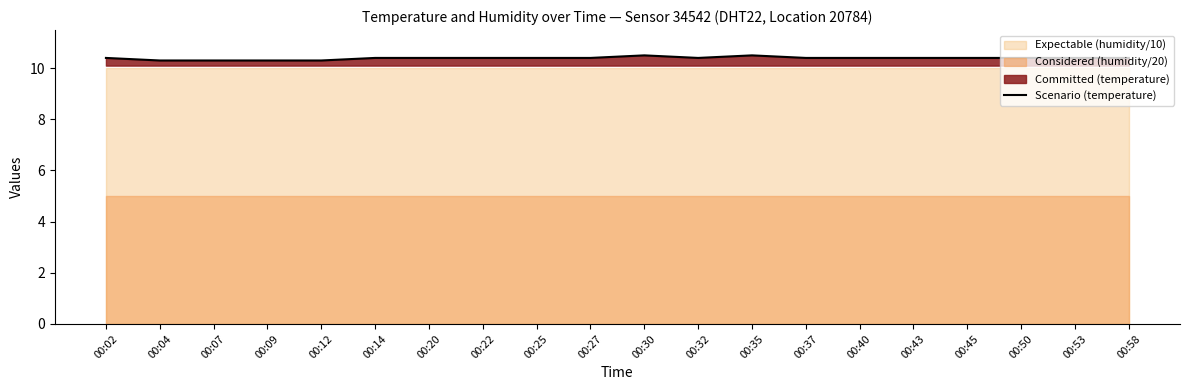

At which category does the data reach its first local peak?

00:30